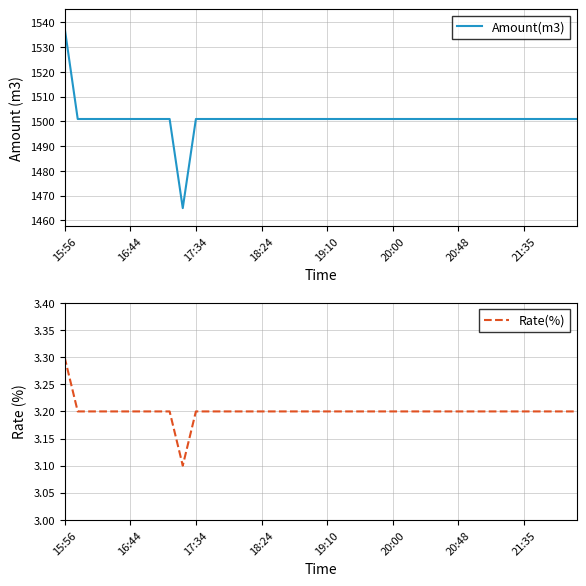

Which series has the largest total across all categories?

Amount(m3)